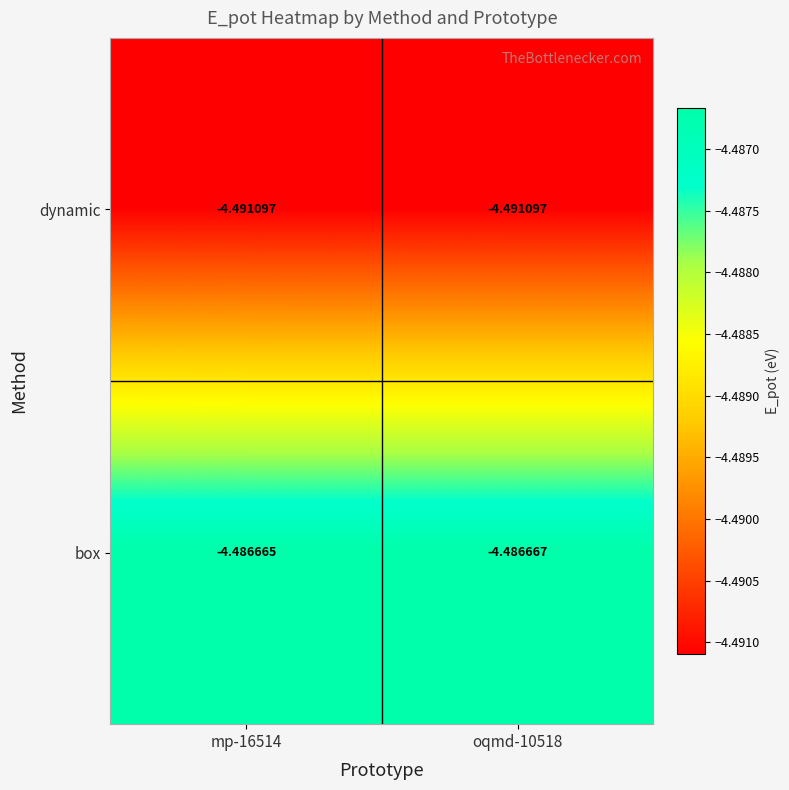

What is the total value across all series at mp-16514?

-9.0